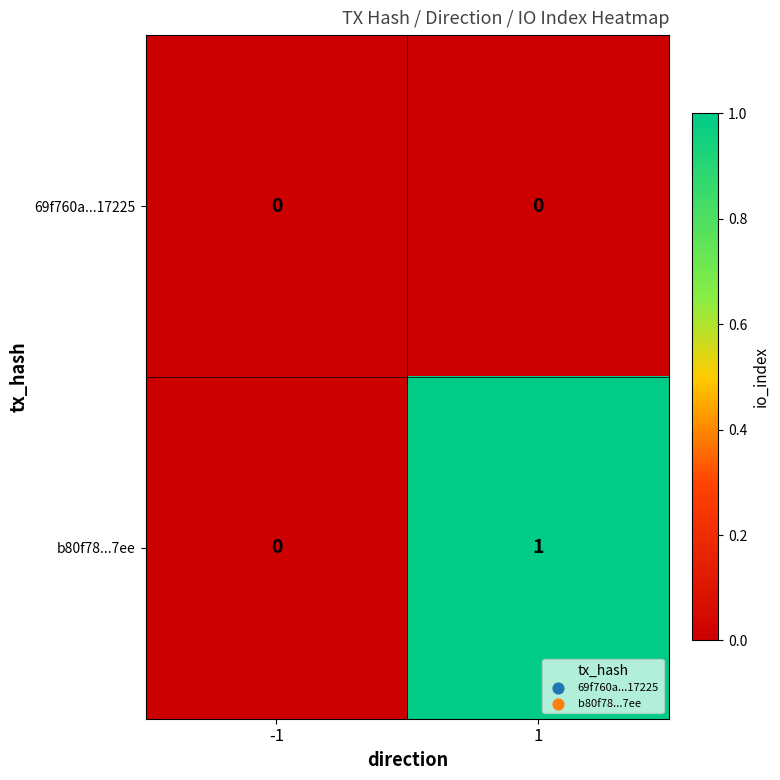

Rank the series by their maximum value, from lowest to highest.

69f760a...17225, b80f78...7ee